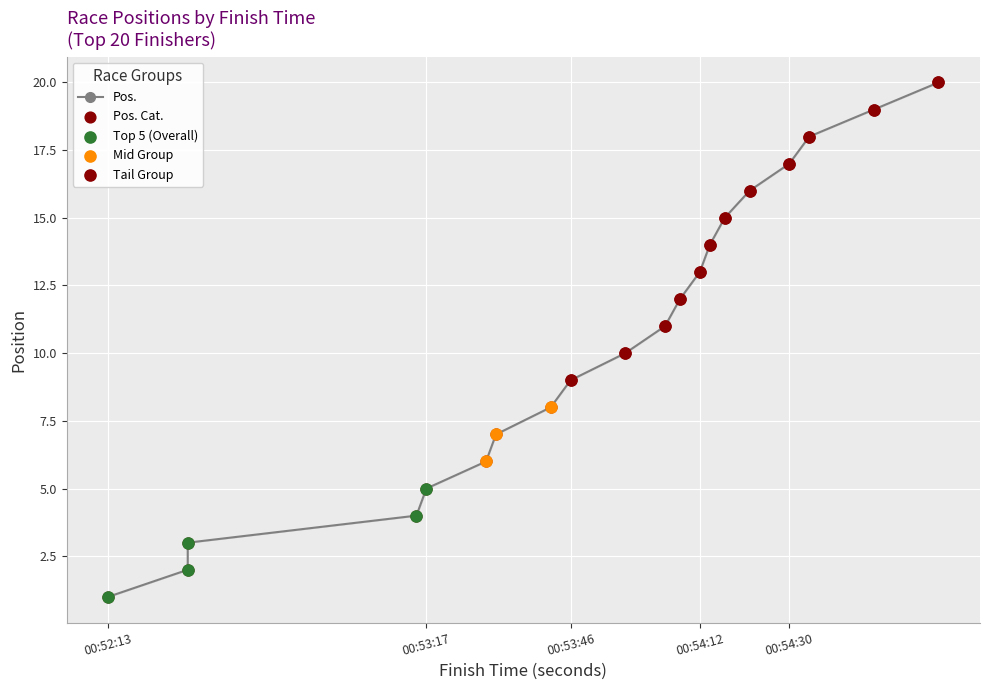

What is the total value across all series at 00:52:13?

2